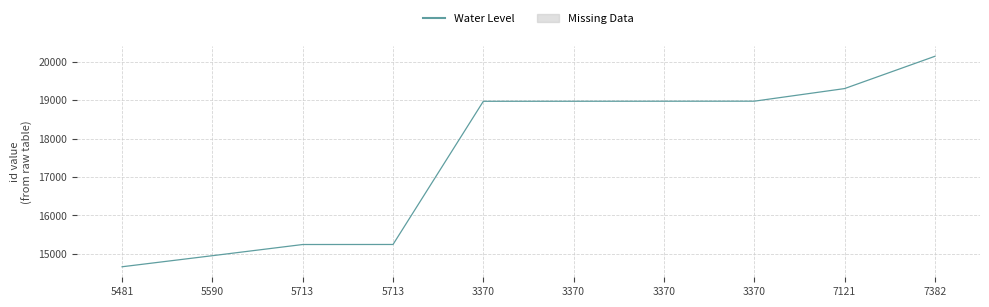

How many lines are shown in the chart?

1